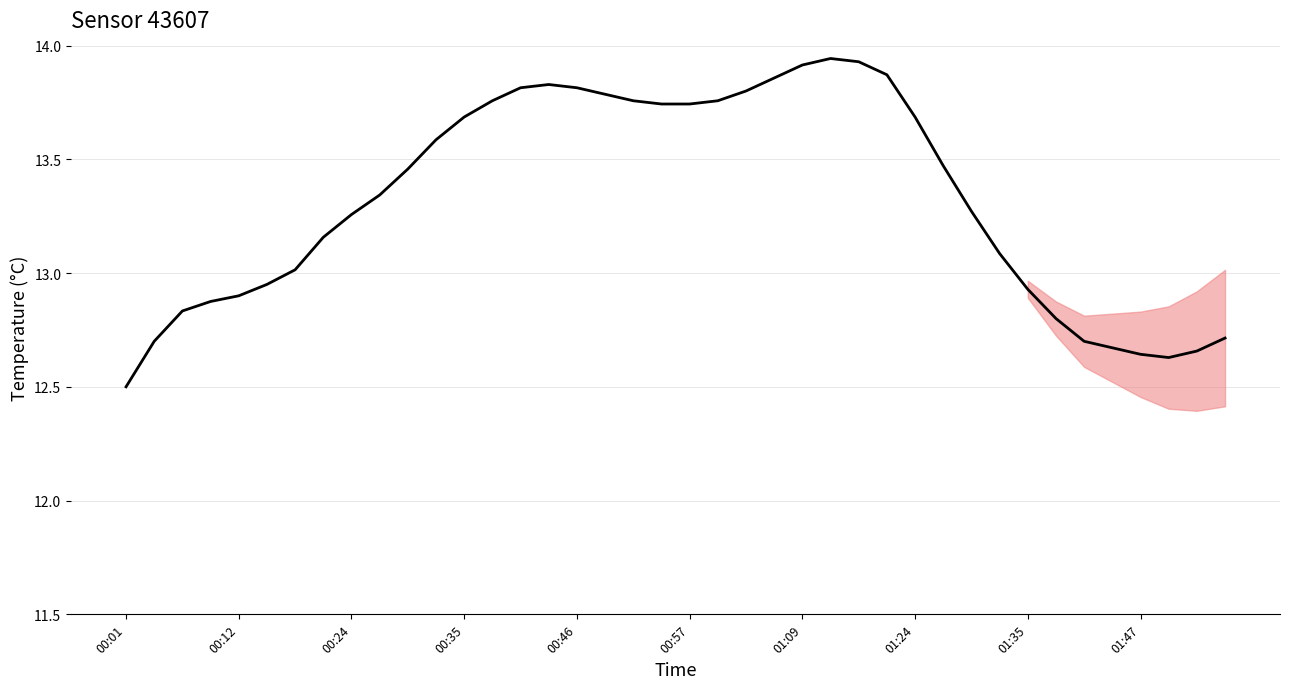

What is the smallest value displayed?

12.5